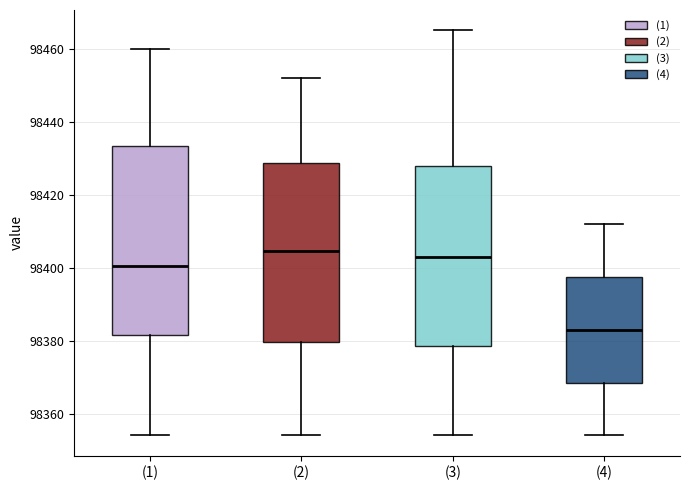

Where does the lower whisker of the box for (1) end on the y-axis? The values are not printed on the chart, so give them approximately, as read against the axis.

98354